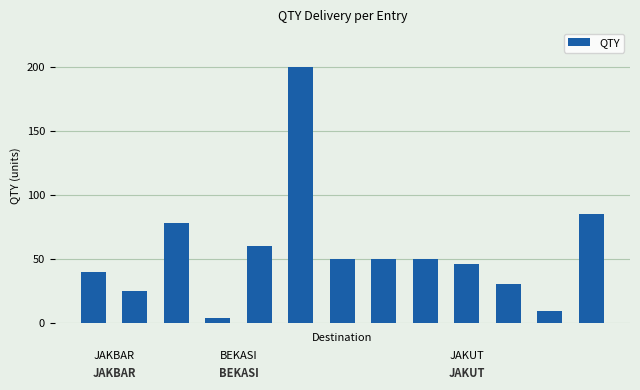

How many distinct data groups are displayed?

1